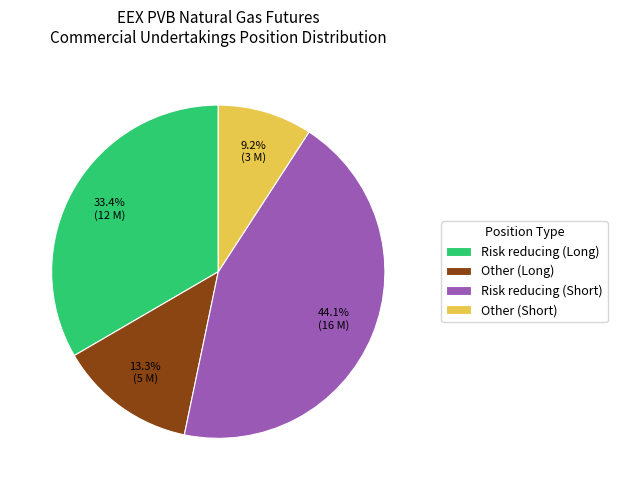

The Risk reducing (Long) slice represents 43% of the pie. True or false?

False